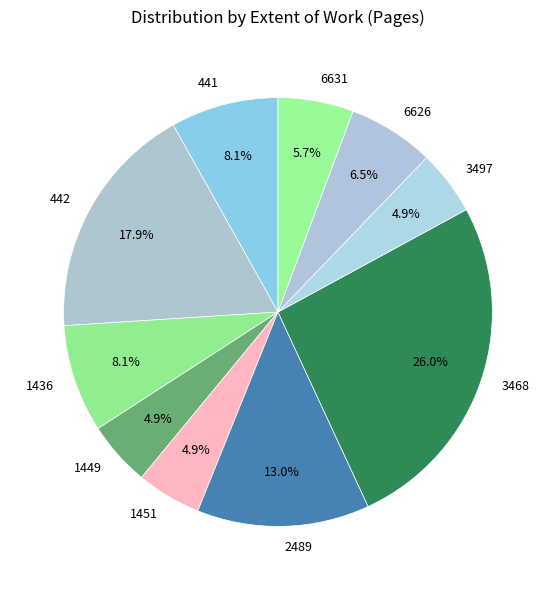

How many slices are in this pie chart?

10